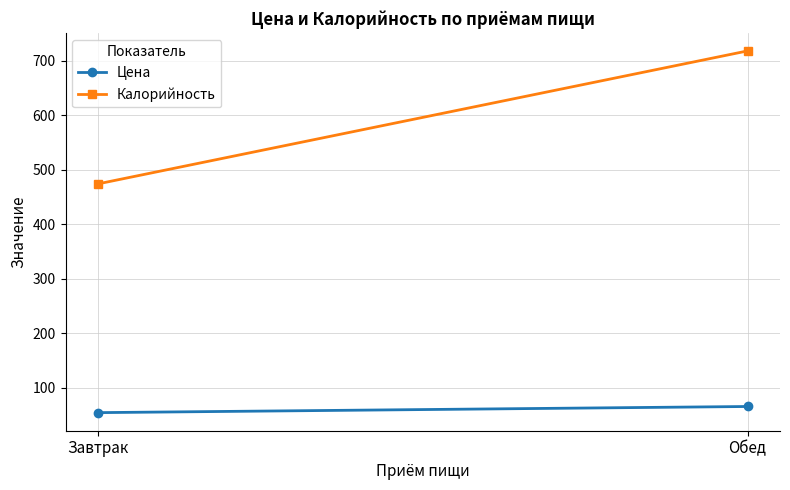

How many data points does each series have?

2